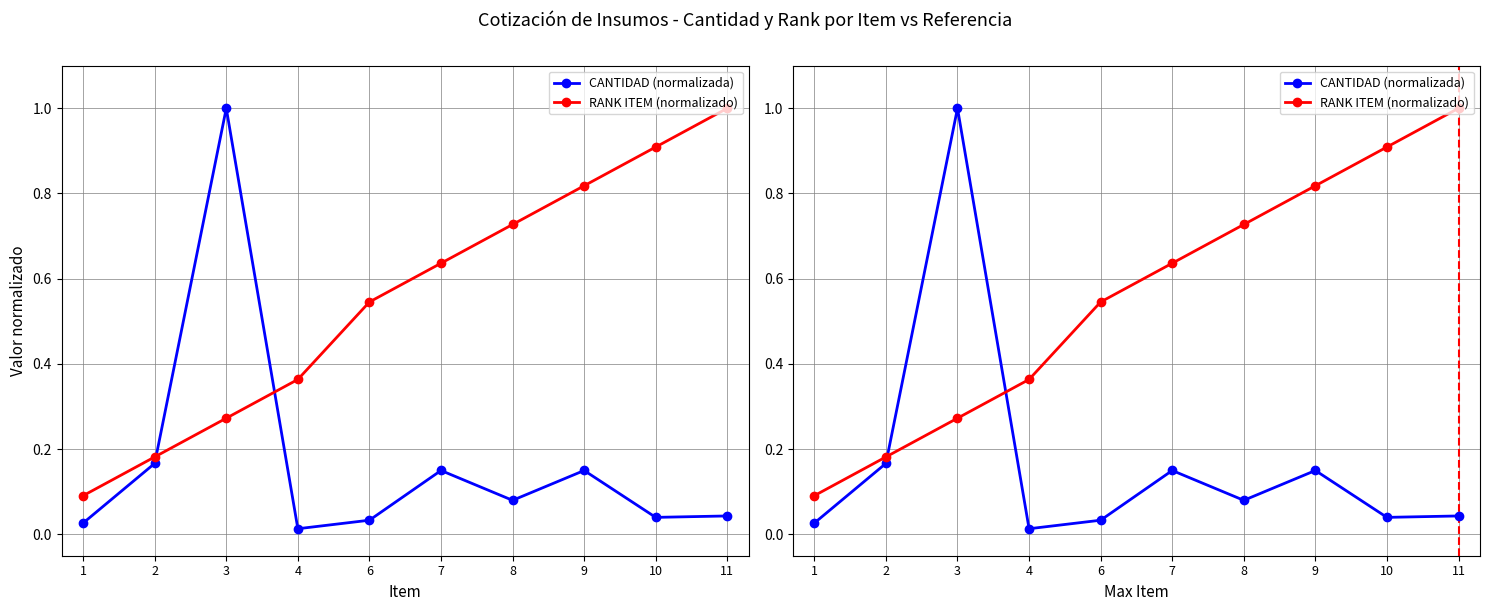

Rank the series by their average value, from highest to lowest.

RANK ITEM (normalizado), CANTIDAD (normalizada)